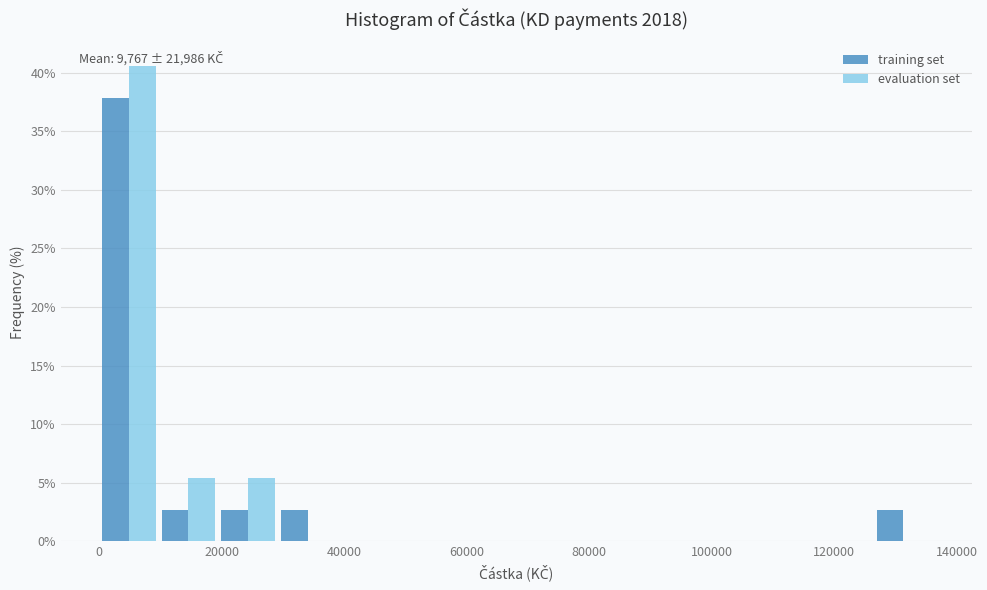

In the evaluation set series, which range on the x-axis has the tallest bar?

0 to 10000